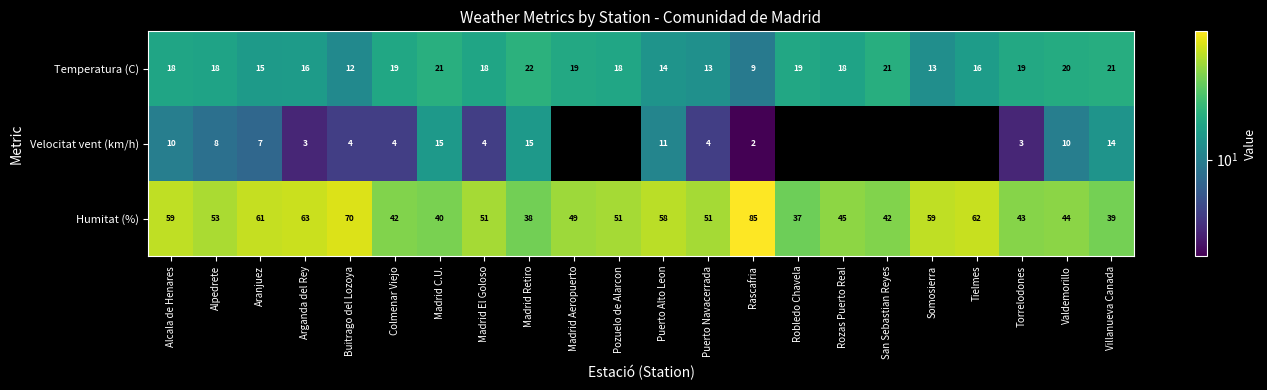

At Puerto Navacerrada, list the series in order from smallest to largest.

Velocitat vent (km/h), Temperatura (C), Humitat (%)